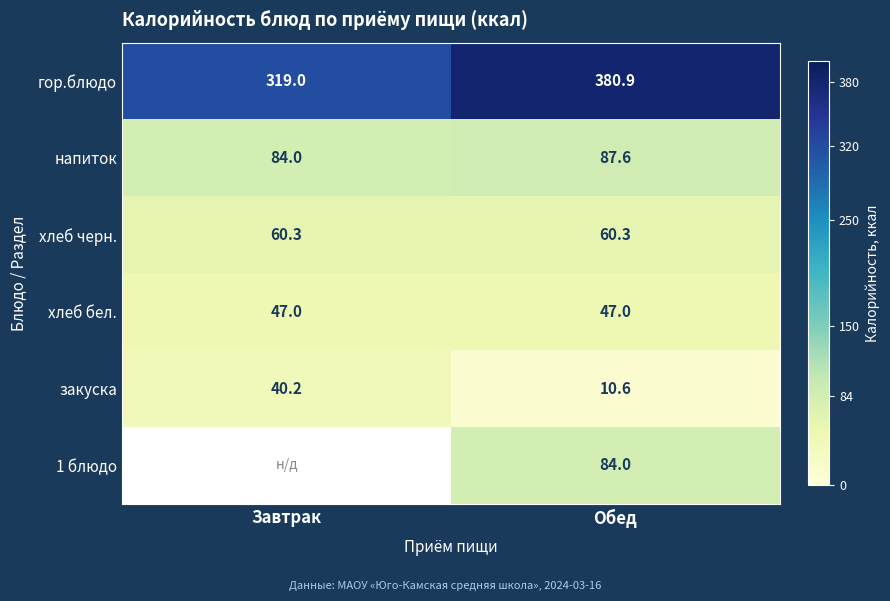

What is the spread (max minus min) of values at Обед?

370.3